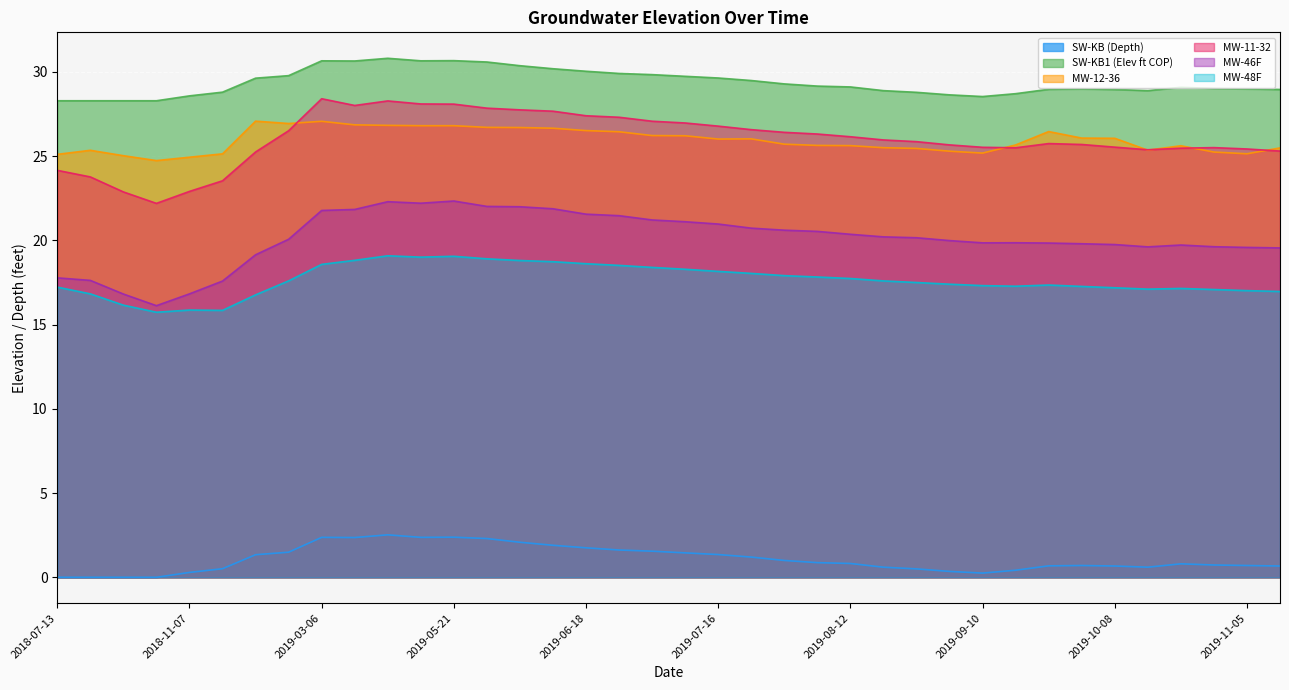

True or false: MW-12-36 and SW-KB1 (Elev ft COP) intersect in this chart.

False